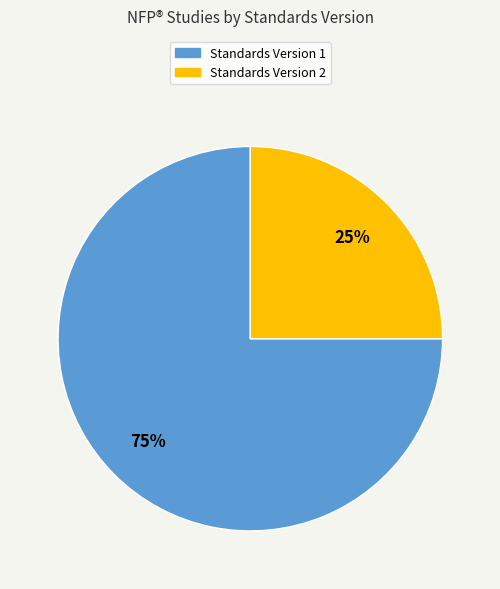

To the nearest percent, what is the average slice percentage?

50%